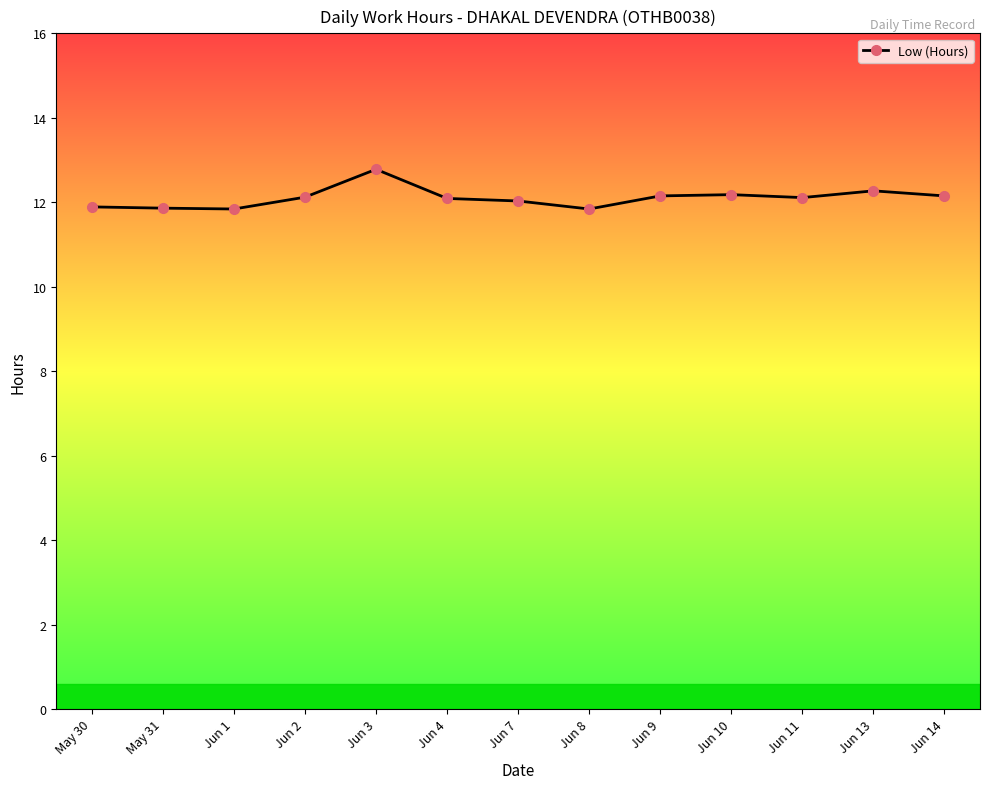

What is the sum of the values at Jun 3 and Jun 7?

24.8